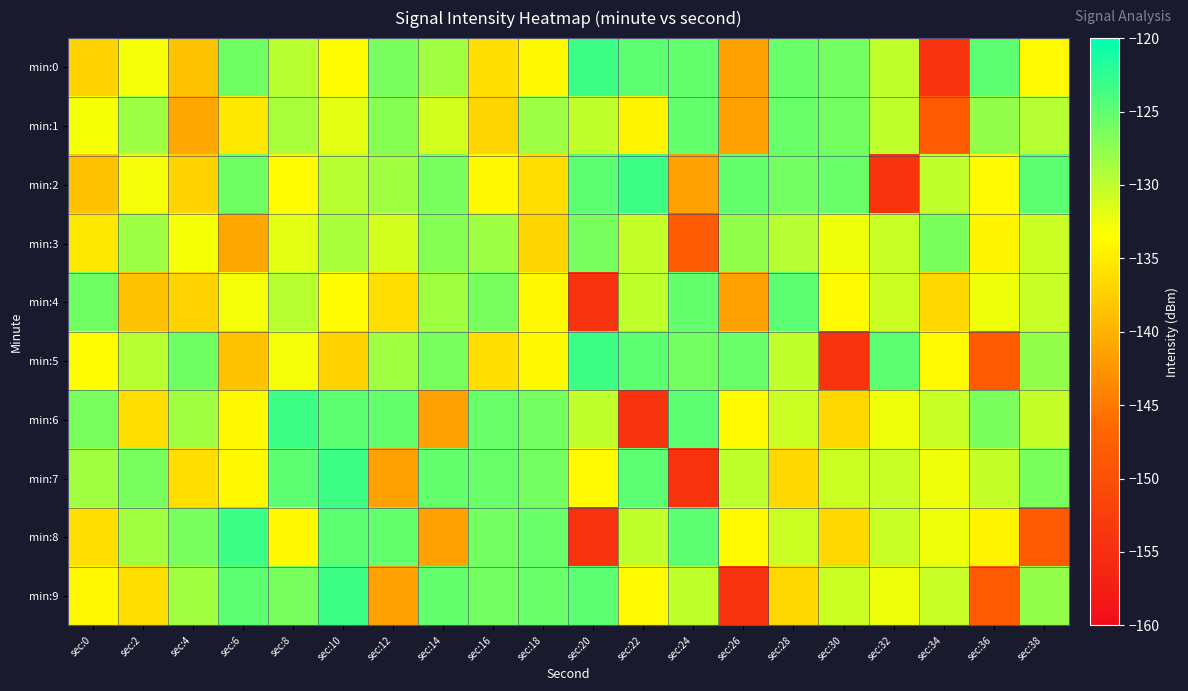

At sec:36, list the series in order from smallest to largest.

min:5, min:9, min:3, min:8, min:2, min:4, min:7, min:1, min:6, min:0